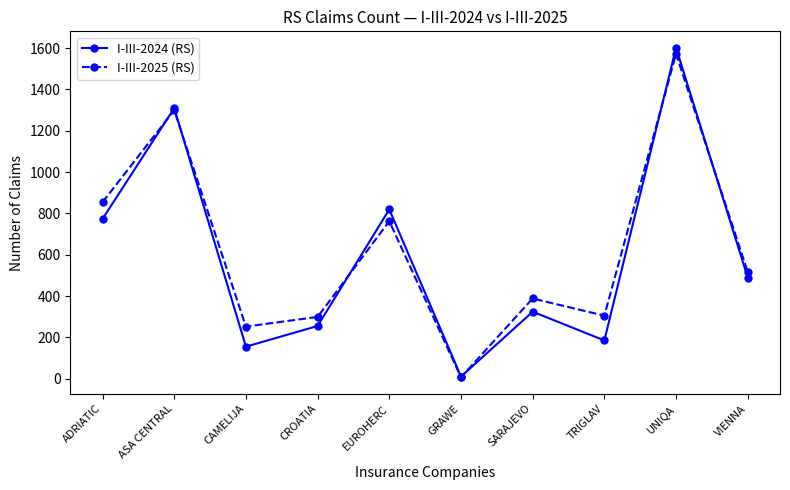

What position from the left is VIENNA?

10